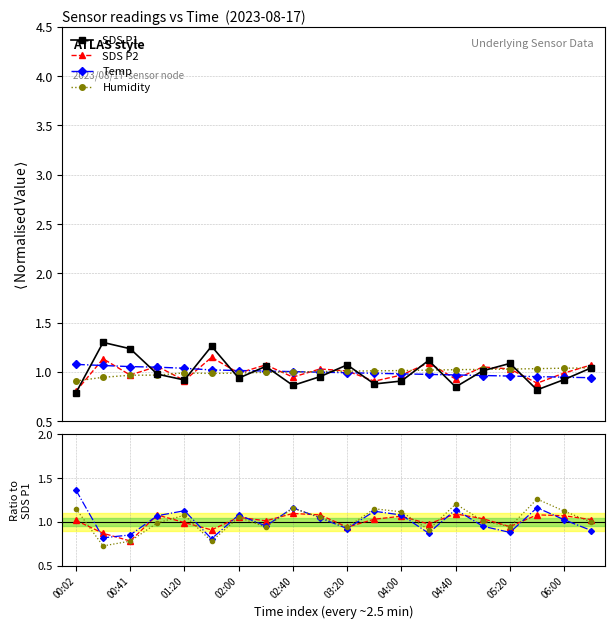

At how many categories does at least one series exceed 0?

20